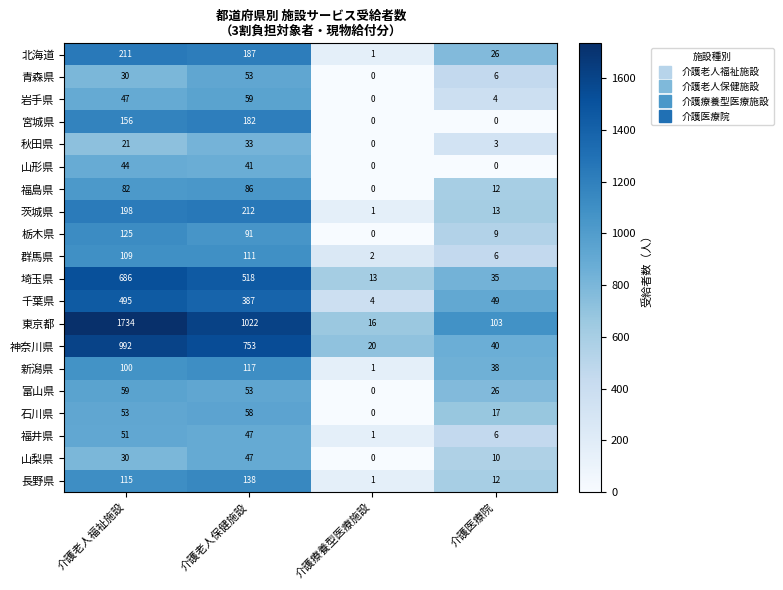

What is the average value of the 福島県 series?

45